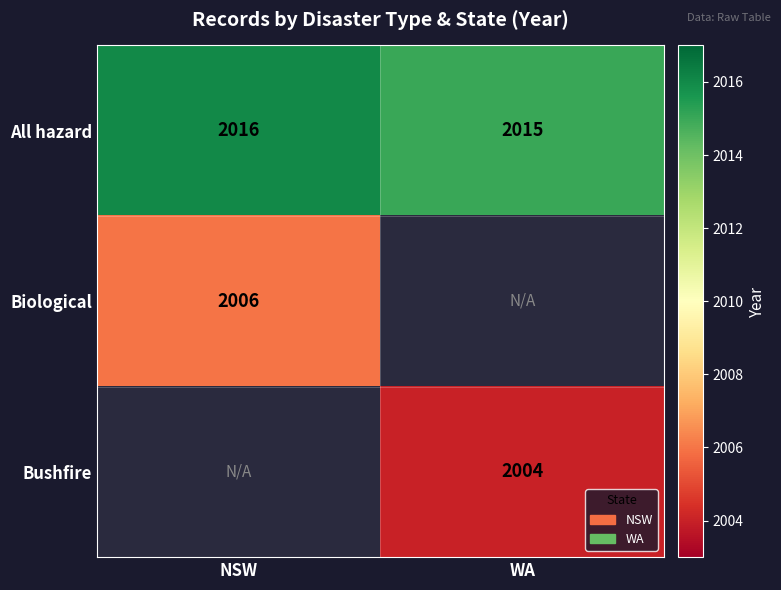

What is the sum of the All hazard values at WA and NSW?

4031